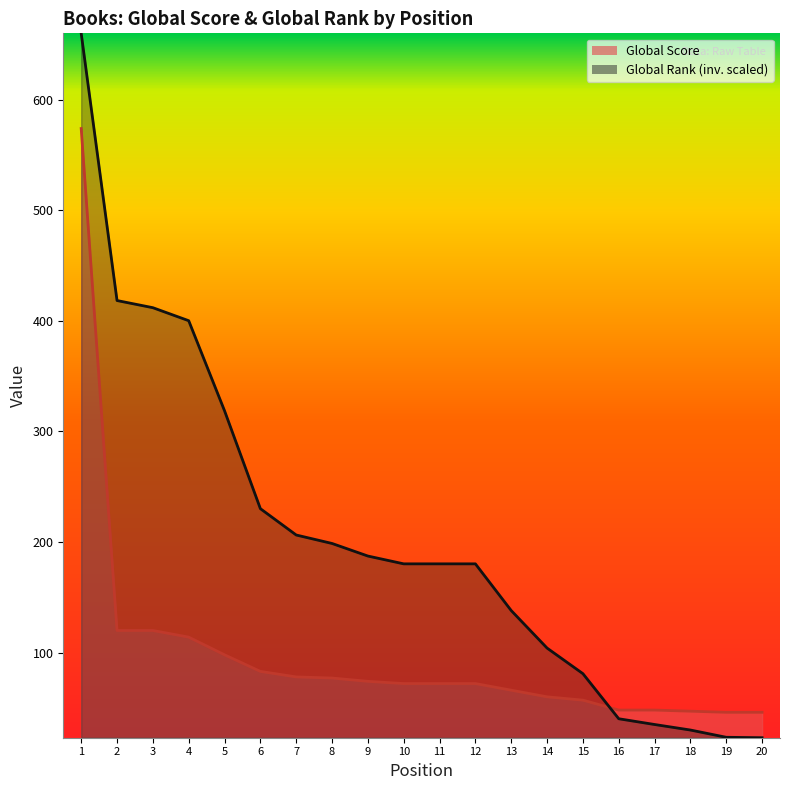

True or false: Global Score and Global Rank (scaled) intersect in this chart.

True